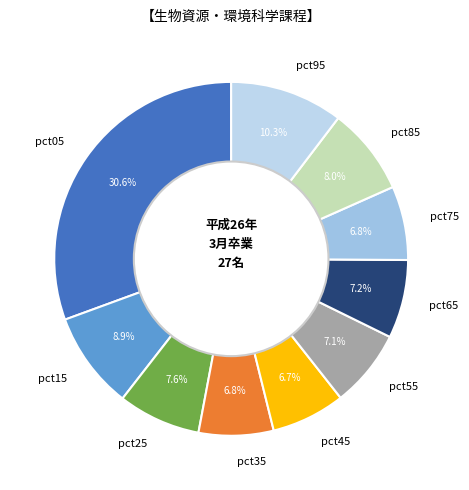

What percentage is the pct35 slice, to the nearest percent?

7%